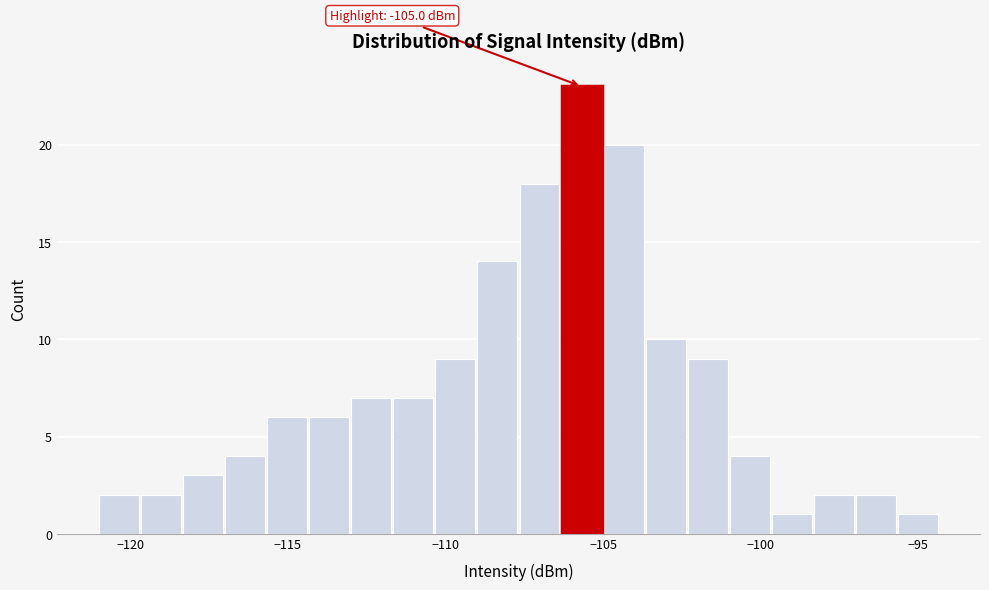

Read against the x-axis, roughly where is the centre of the tallest bar?

-105.5